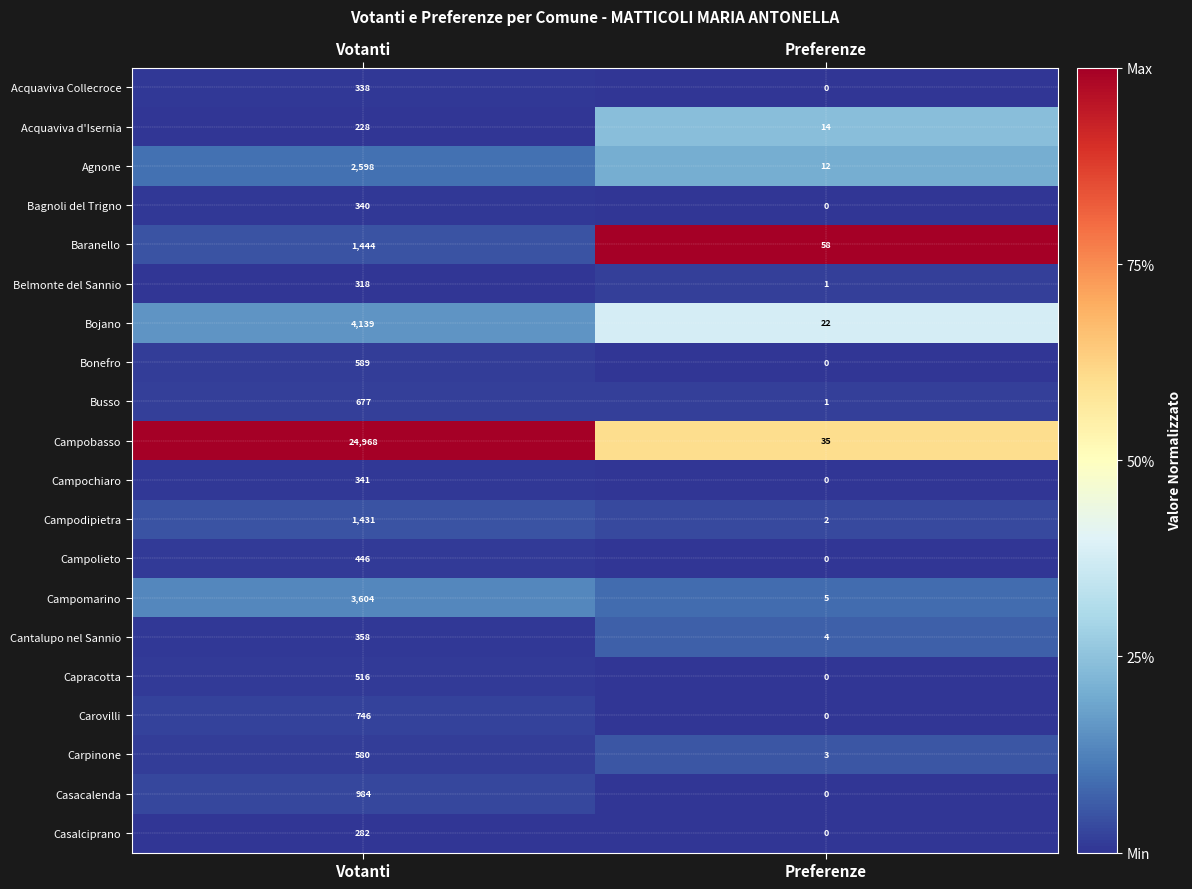

What is the difference between the highest and lowest values at Votanti?

24740